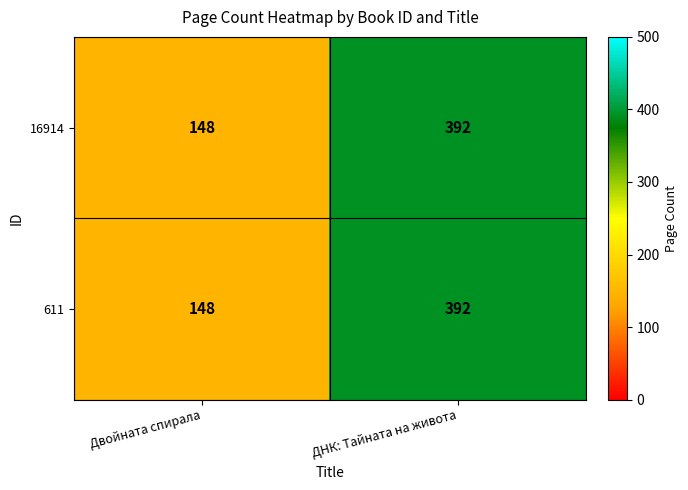

Where is 611 nearest to the value 270?

Двойната спирала